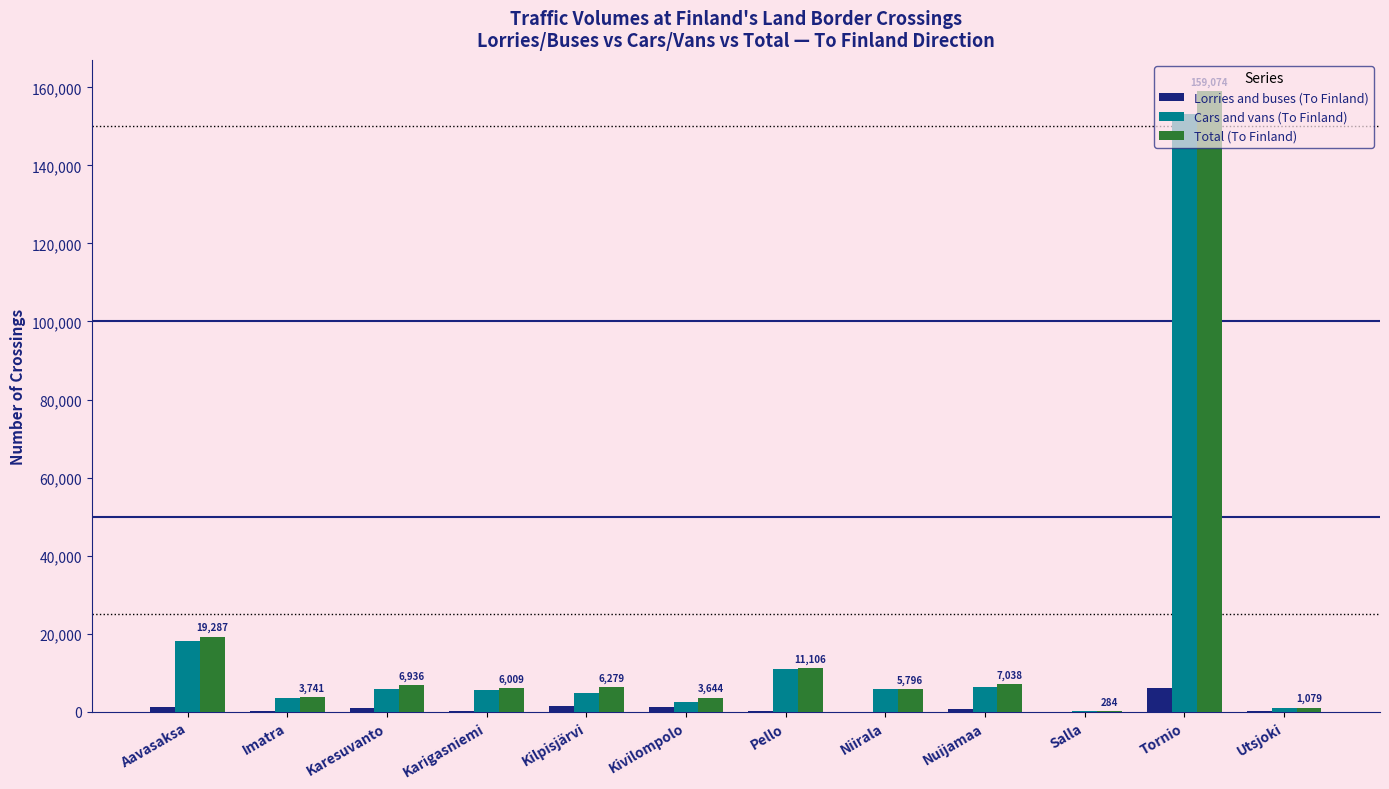

Does the chart contain stacked bars?

No